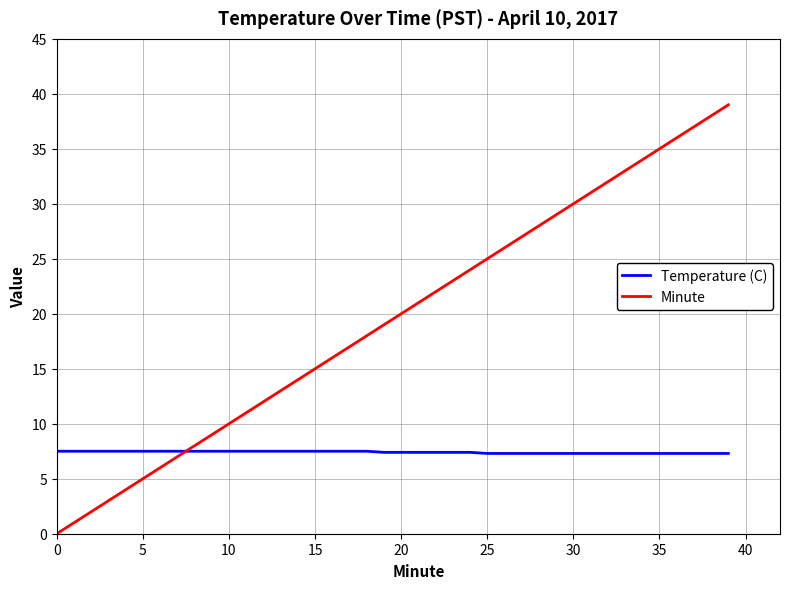

At how many categories does at least one series exceed 3?

40